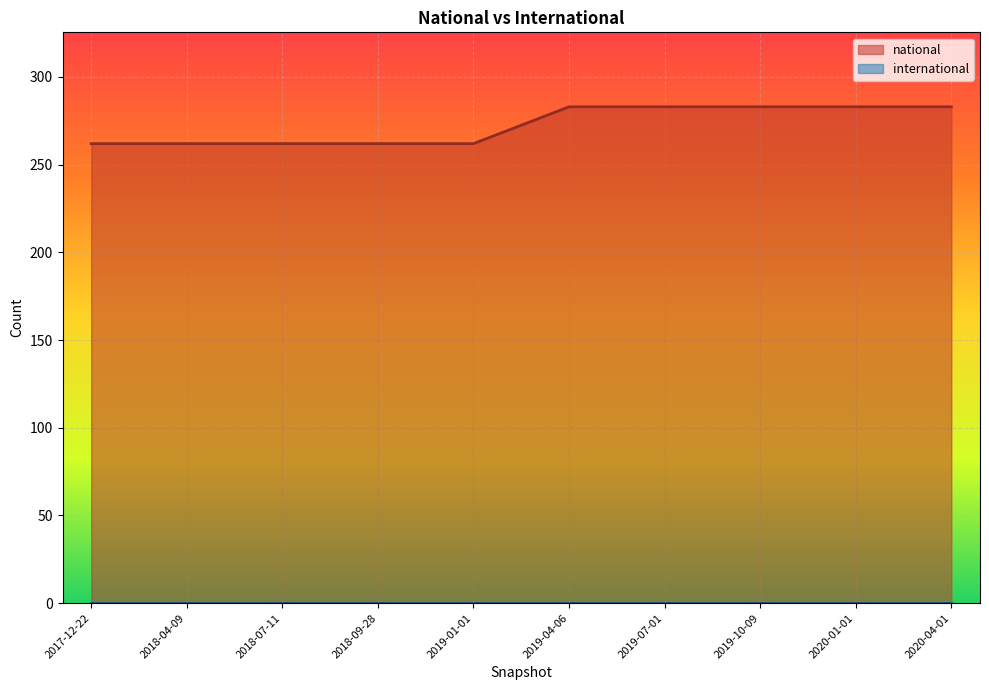

What are all the series names shown in the legend?

national, international